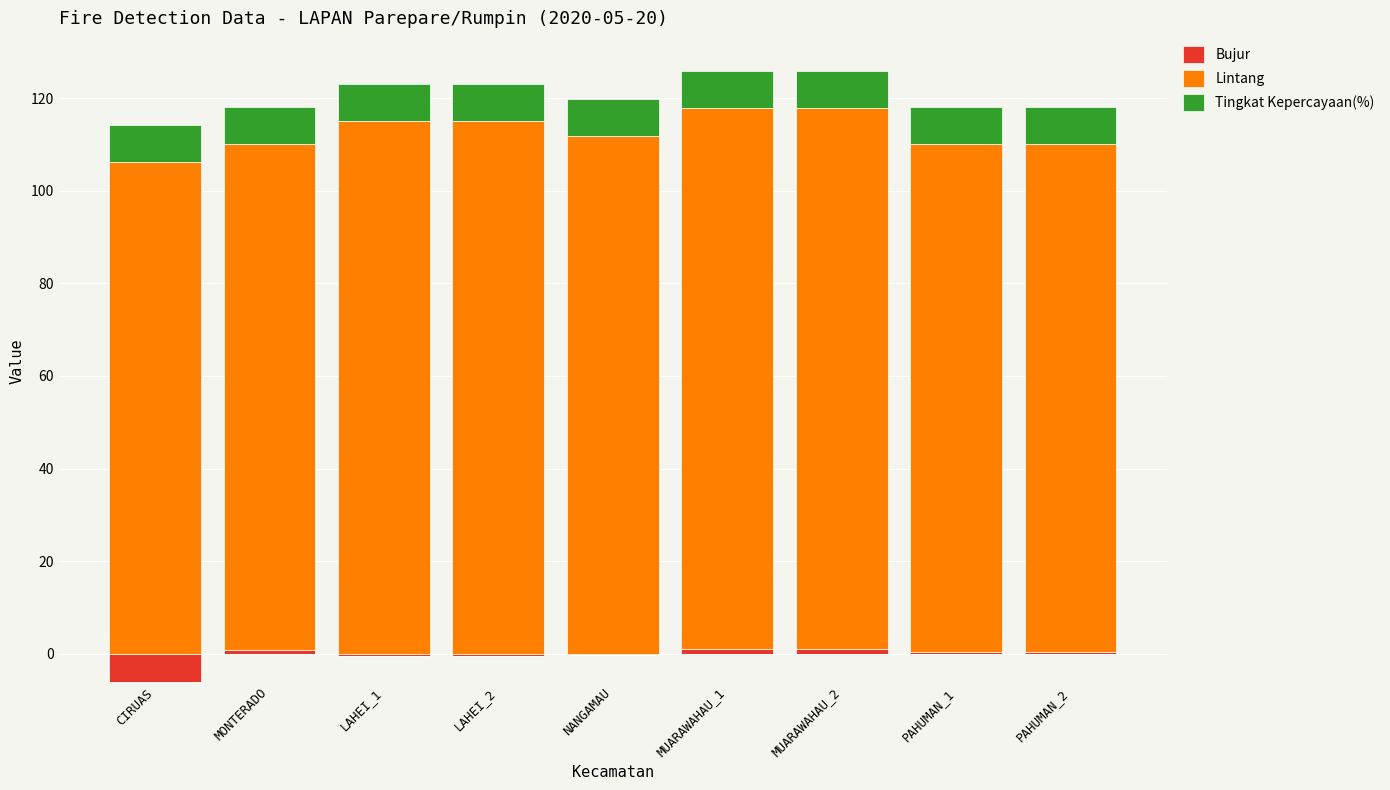

Between NANGAMAU and PAHUMAN_2, which is larger?

PAHUMAN_2